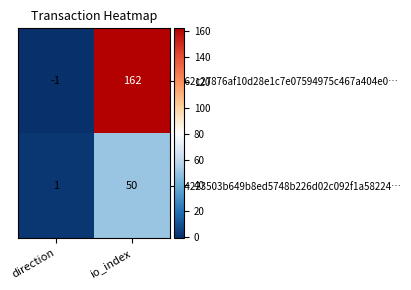

What is the smallest value displayed?

-1